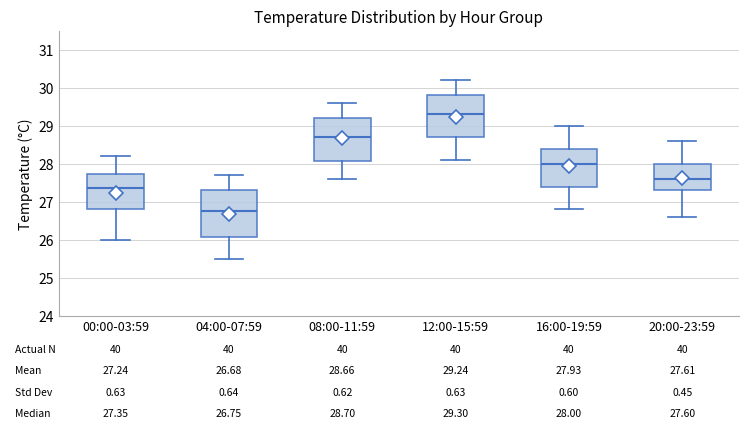

Which box has the highest median line?

12:00-15:59